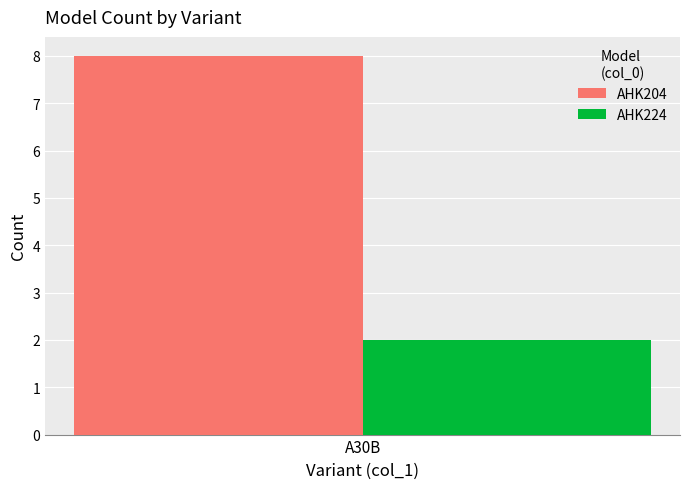

What is the difference between the highest and lowest values at A30B?

6